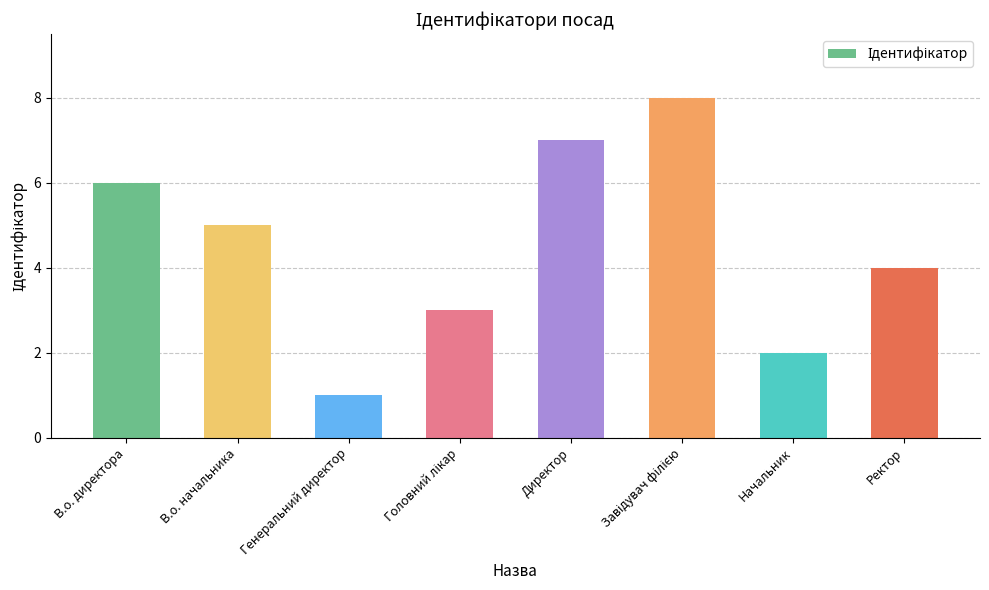

Is it true that the value at В.о. директора is 6?

True